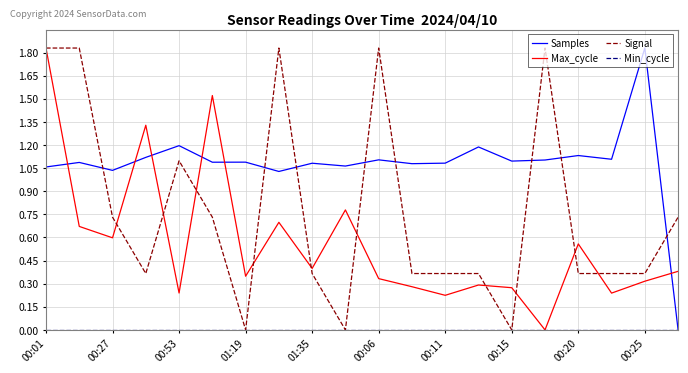

How many intersections are there between Max_cycle and Samples?

6